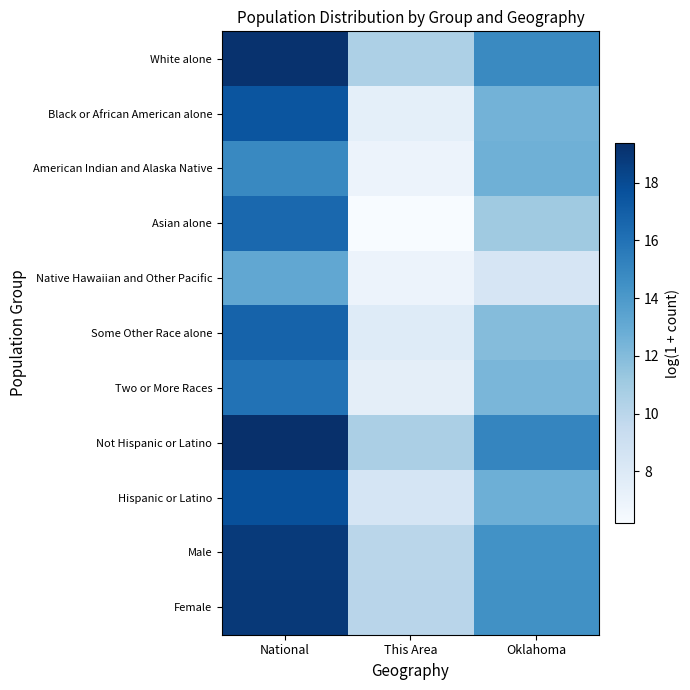

At Oklahoma, list the series in order from smallest to largest.

Native Hawaiian and Other Pacific, Asian alone, Some Other Race alone, Two or More Races, Black or African American alone, American Indian and Alaska Native, Hispanic or Latino, Male, Female, White alone, Not Hispanic or Latino